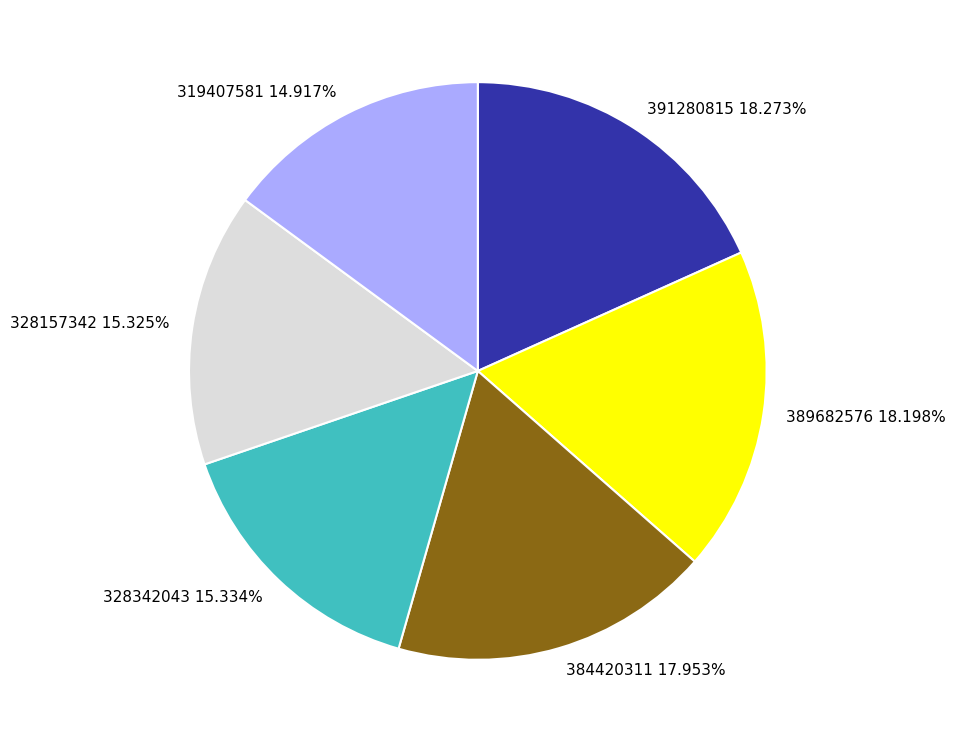

Is 391280815 the majority of the pie?

No